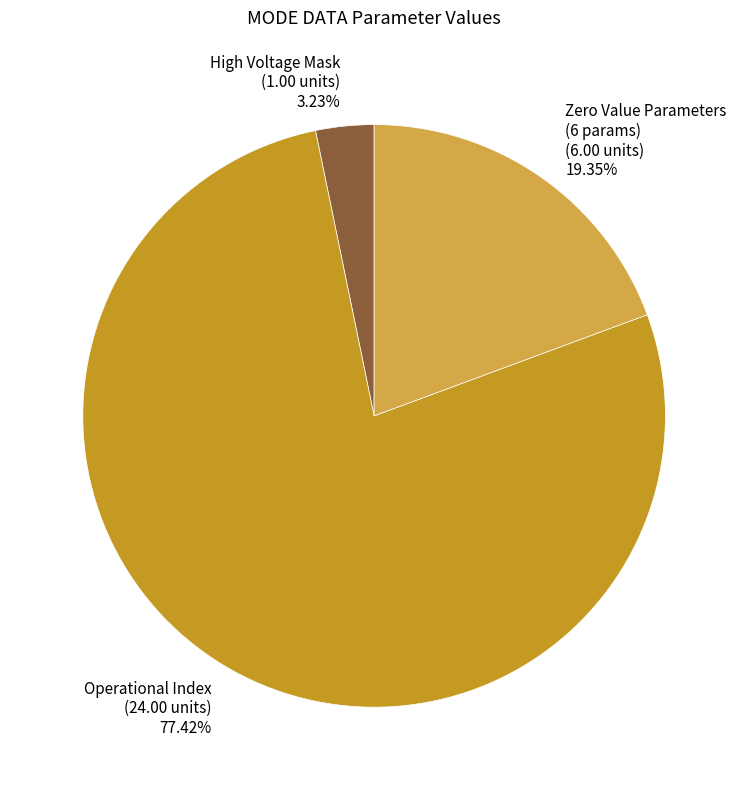

Rank the categories by value from lowest to highest.

High Voltage Mask, Zero Value Parameters (6 params), Operational Index